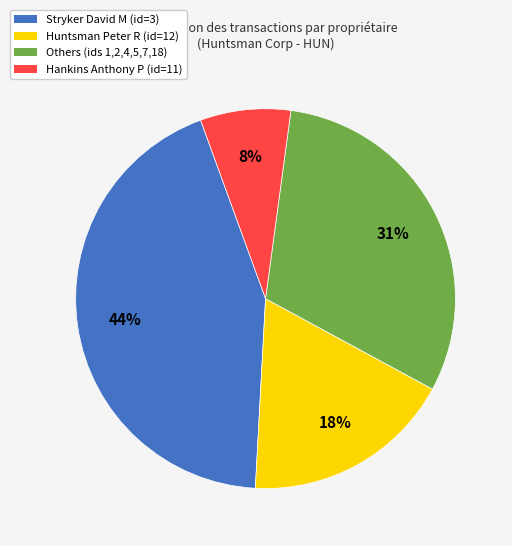

To the nearest percent, what is the difference between the largest and smallest slice percentages?

36%